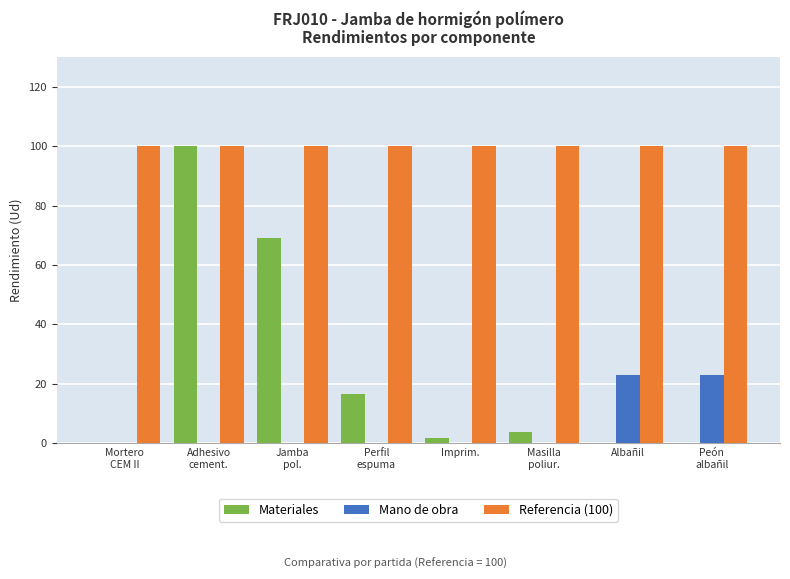

What is the sum of all Mano de obra values?

45.5